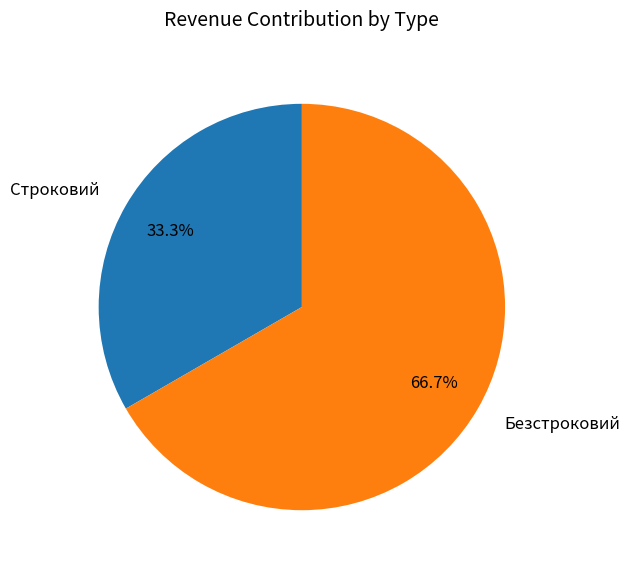

What percentage is the Безстроковий slice, to the nearest percent?

67%